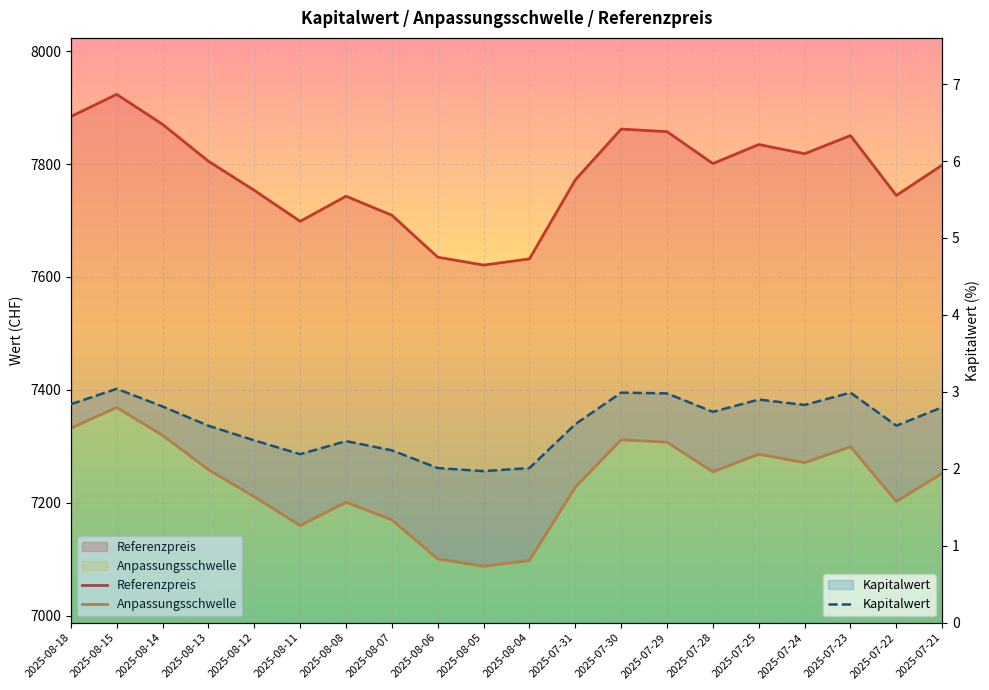

Where does the Kapitalwert series first go above 2?

2025-08-18